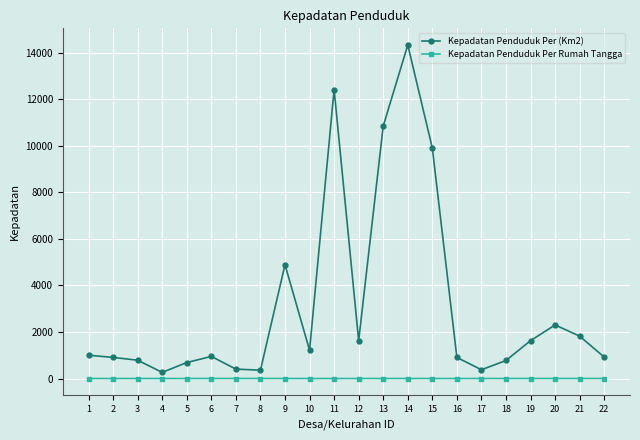

List the series in order of their peak value, lowest first.

Kepadatan Penduduk Per Rumah Tangga, Kepadatan Penduduk Per (Km2)